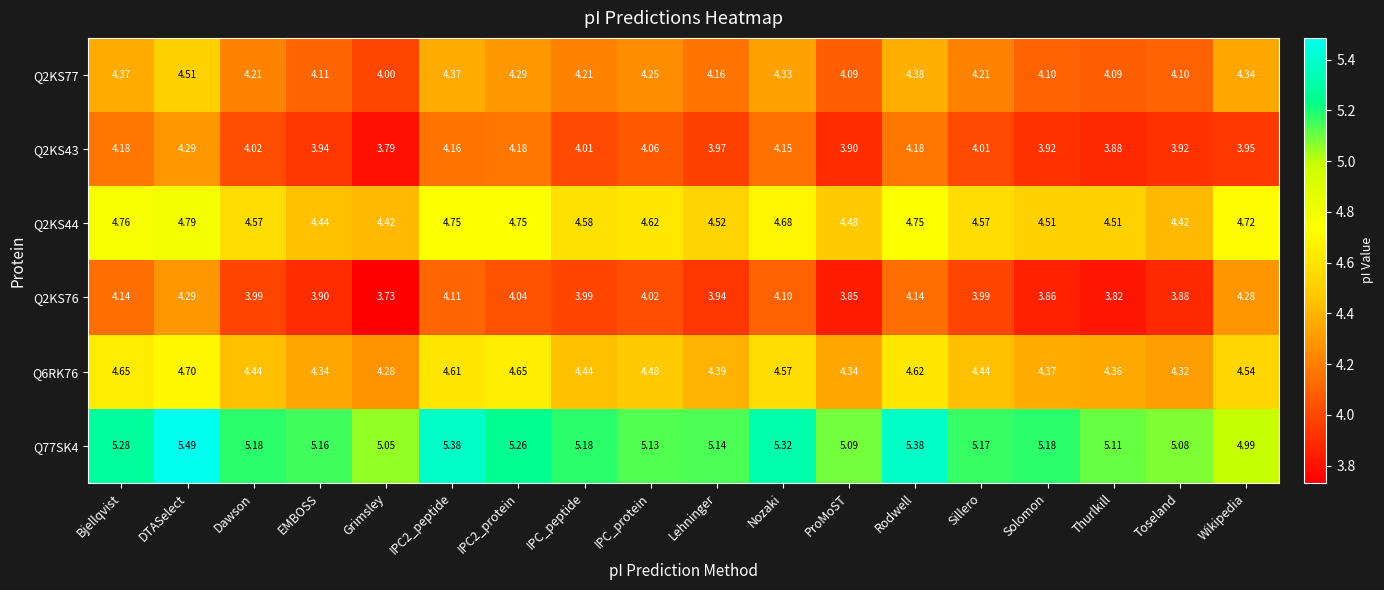

At which category does the chart reach its peak across all series?

DTASelect